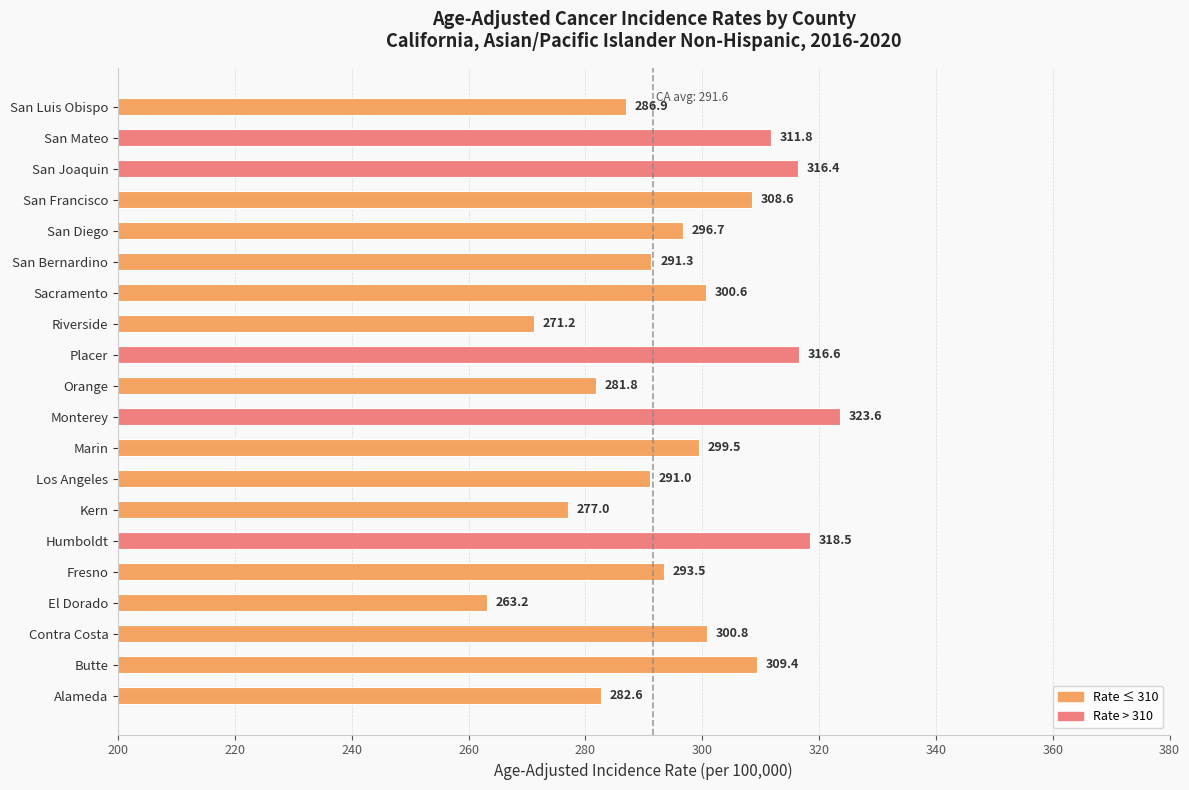

List the labels in order of value, smallest first.

El Dorado, Riverside, Kern, Orange, Alameda, San Luis Obispo, Los Angeles, San Bernardino, Fresno, San Diego, Marin, Sacramento, Contra Costa, San Francisco, Butte, San Mateo, San Joaquin, Placer, Humboldt, Monterey